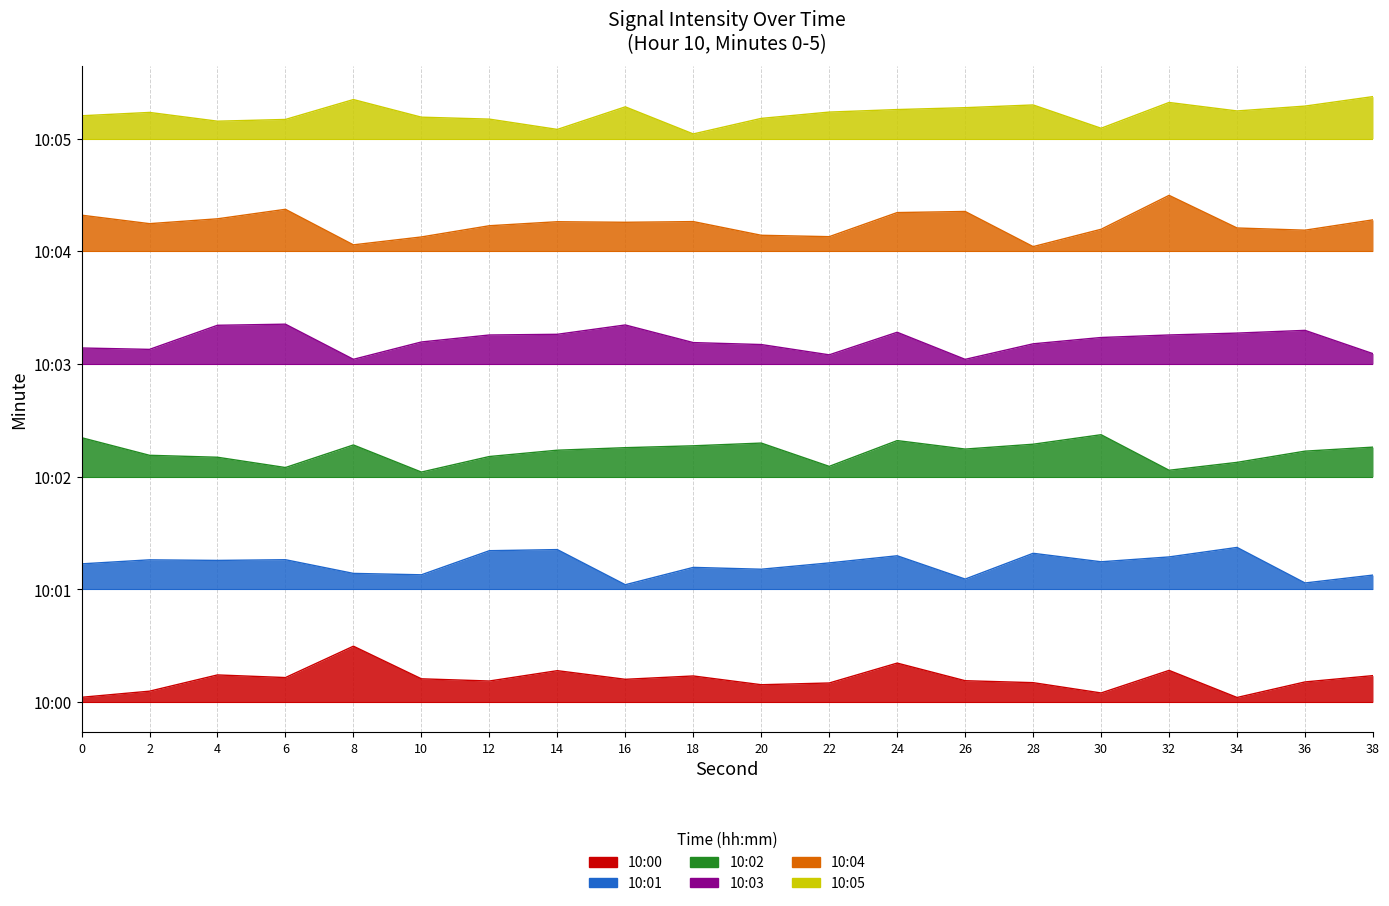

Reading left to right, list all the values displayed in this chart.

10:00: 0.5	1.2	2.9	2.6	6.0	2.5	2.3	3.4	2.4	2.8	1.9	2.0	4.2	2.3	2.1	1.0	3.4	0.5	2.2	2.8
10:01: 14.7	15.2	15.1	15.2	13.7	13.6	16.1	16.2	12.5	14.4	14.2	14.8	15.6	13.1	15.9	14.9	15.5	16.5	12.7	13.5
10:02: 28.2	26.3	26.1	25.0	27.4	24.5	26.2	26.8	27.1	27.3	27.6	25.1	27.9	26.9	27.5	28.5	24.7	25.5	26.7	27.2
10:03: 37.7	37.6	40.1	40.2	36.5	38.4	39.1	39.2	40.2	38.3	38.1	37.0	39.4	36.5	38.2	38.8	39.1	39.3	39.6	37.1
10:04: 51.9	50.9	51.5	52.5	48.7	49.5	50.7	51.2	51.1	51.2	49.7	49.6	52.1	52.2	48.5	50.4	54.0	50.5	50.3	51.4
10:05: 62.4	62.8	61.9	62.0	64.2	62.3	62.1	61.0	63.4	60.5	62.2	62.8	63.1	63.3	63.6	61.1	63.9	62.9	63.5	64.5